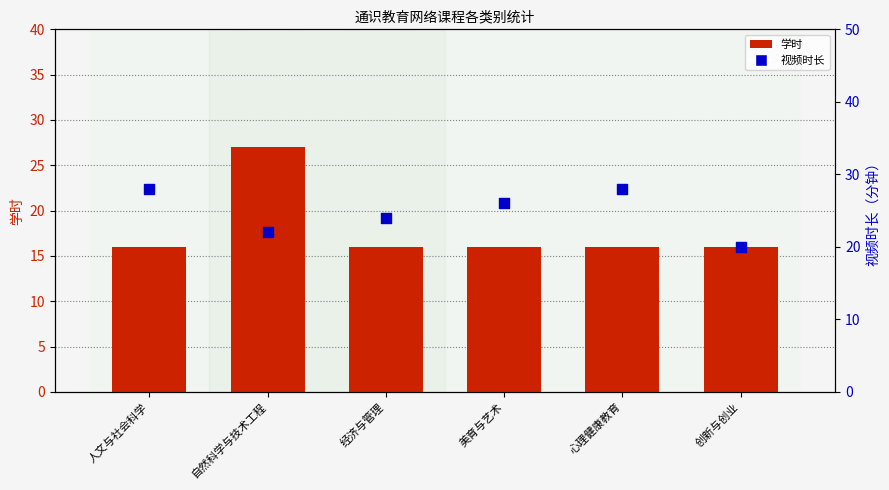

Which series has the largest Y range (max minus min)?

学时